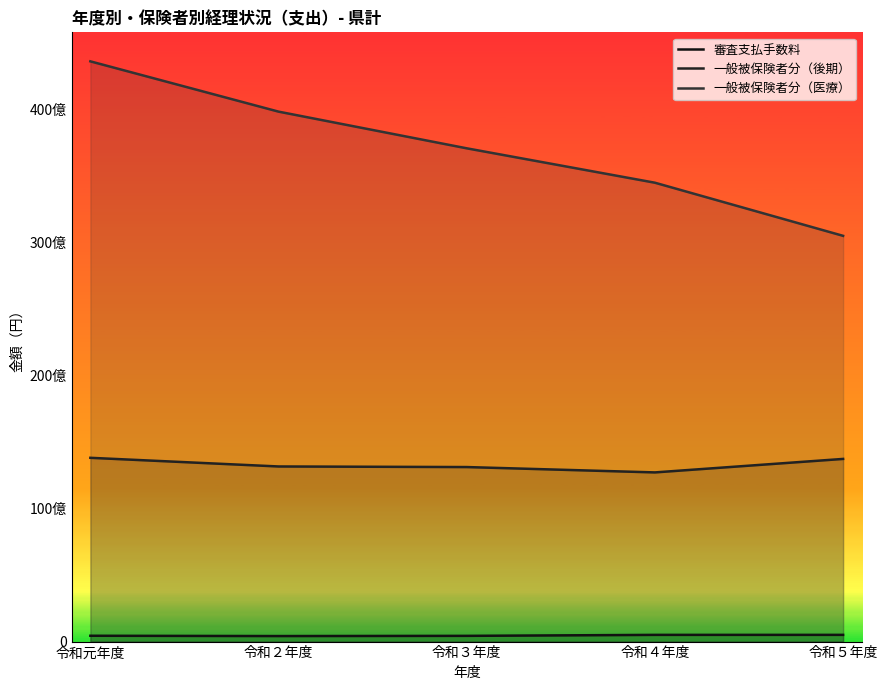

How many values in the 審査支払手数料 series exceed 437970485?

2